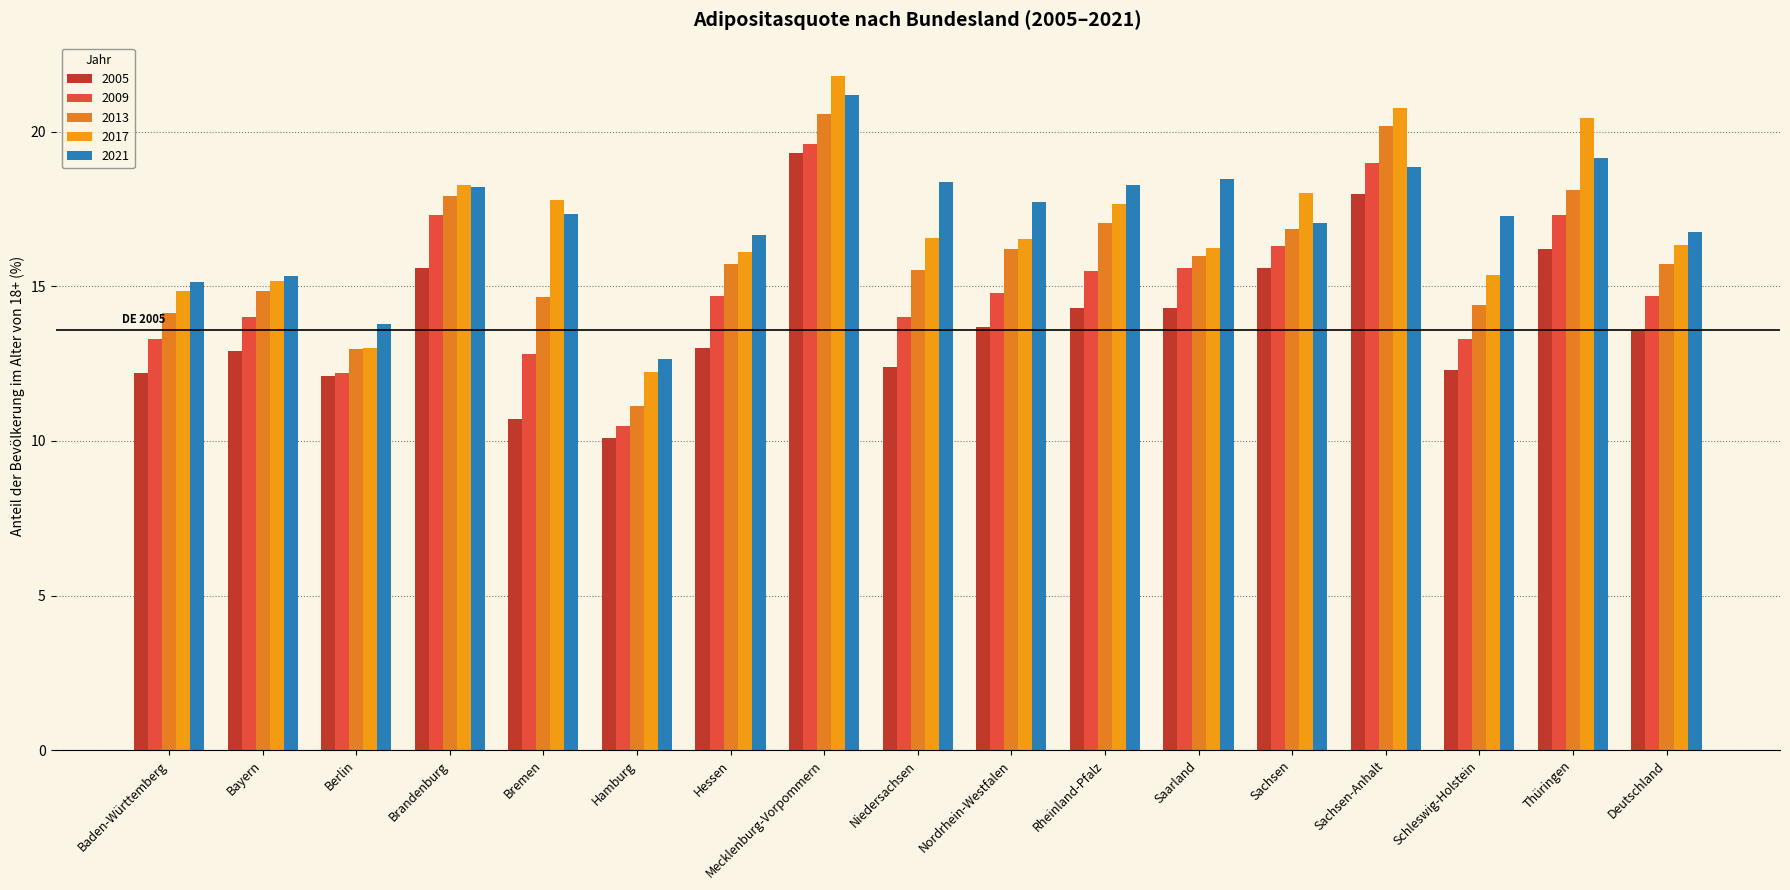

What is the sum of the 2017 values at Bayern and Sachsen?

33.2